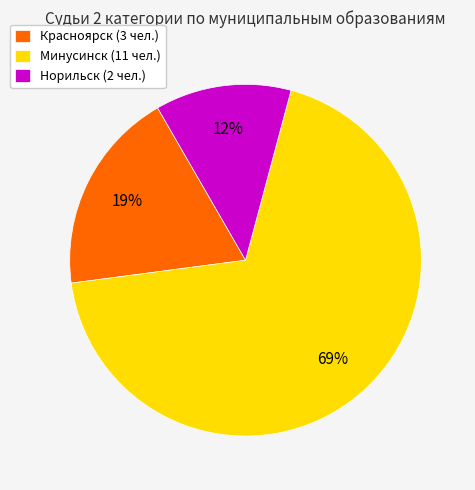

True or false: Красноярск accounts for 19% of the total.

True